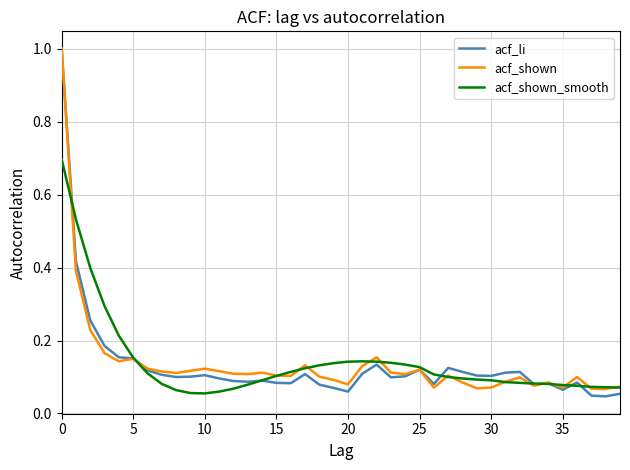

What is the maximum value for acf_shown_smooth?

0.7